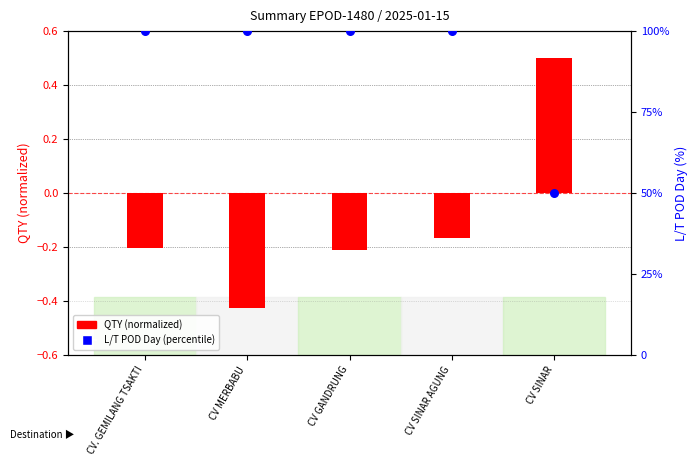

At which category is the sum across all series the highest?

CV SINAR AGUNG